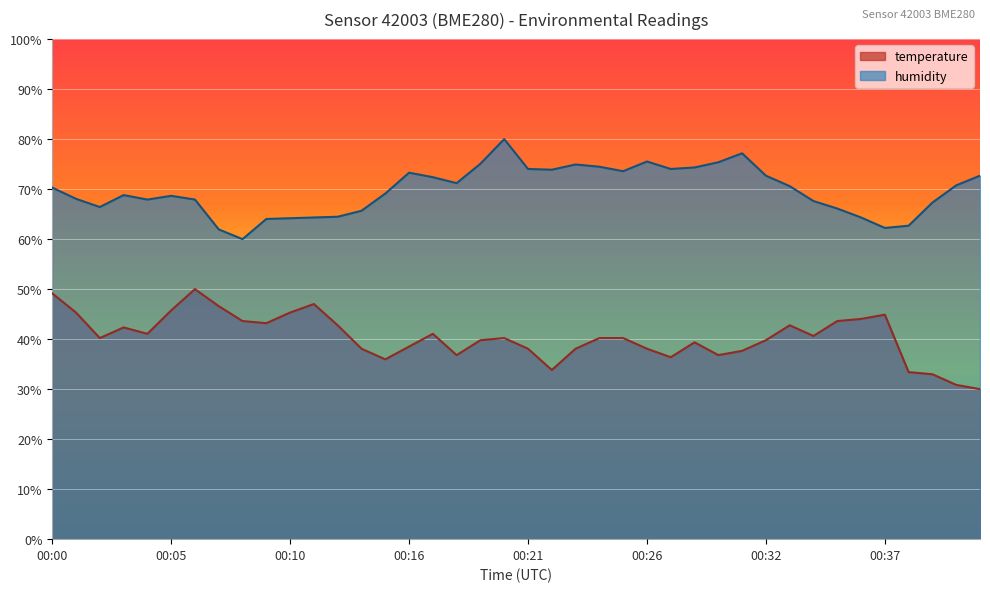

Which series has the largest range (max minus min)?

temperature